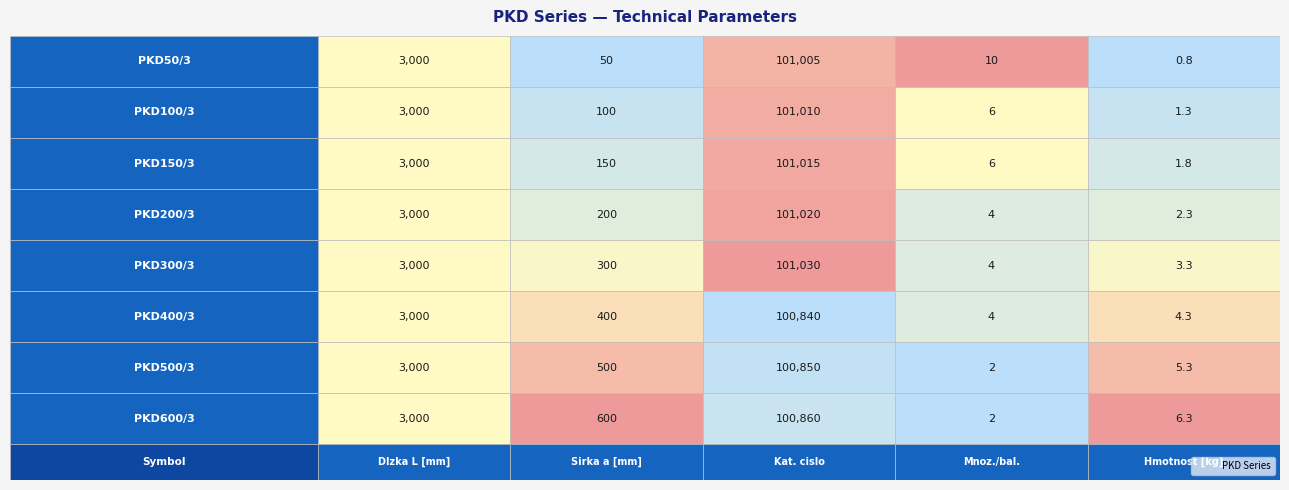

Which series has the widest spread of values?

PKD300/3